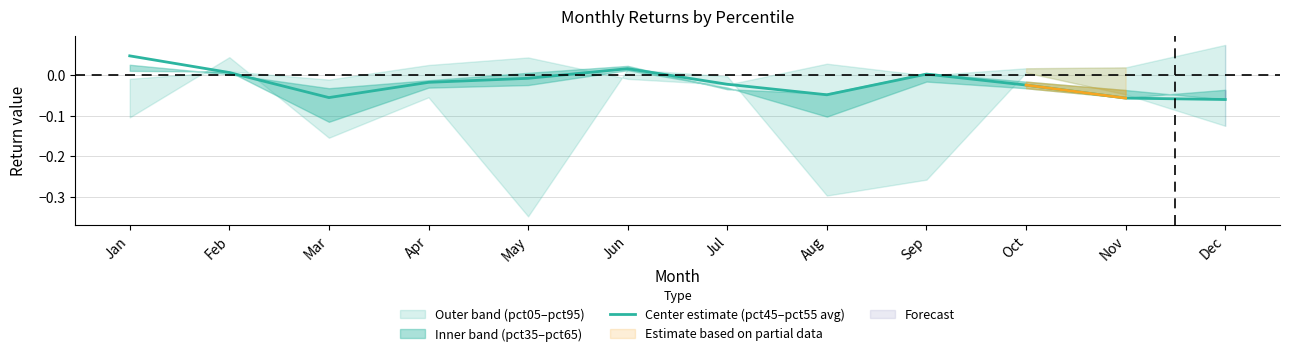

Reading left to right, list all the values displayed in this chart.

Jan=0.0	Feb=0.0	Mar=-0.1	Apr=-0.0	May=-0.0	Jun=0.0	Jul=-0.0	Aug=-0.0	Sep=0.0	Oct=-0.0	Nov=-0.1	Dec=-0.1